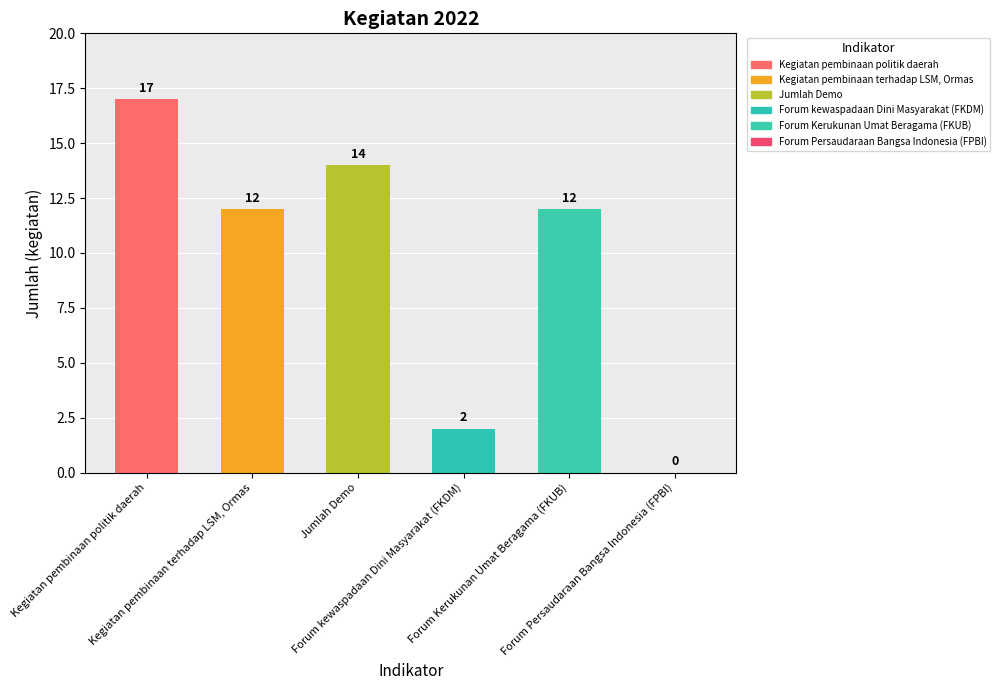

What is the difference between the values at Forum Kerukunan Umat Beragama (FKUB) and Kegiatan pembinaan politik daerah?

5